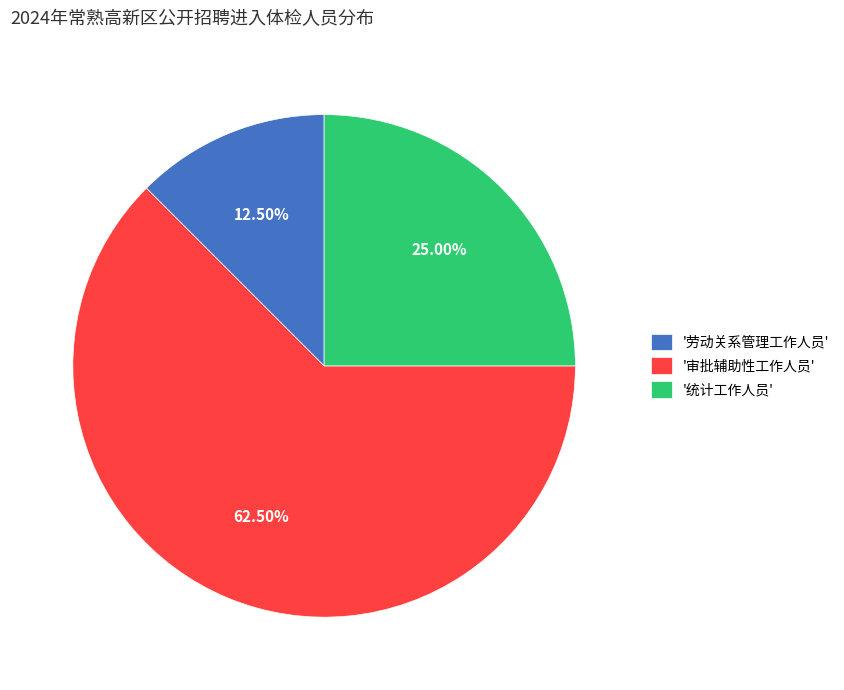

Which has a higher value, '审批辅助性工作人员' or '统计工作人员'?

'审批辅助性工作人员'